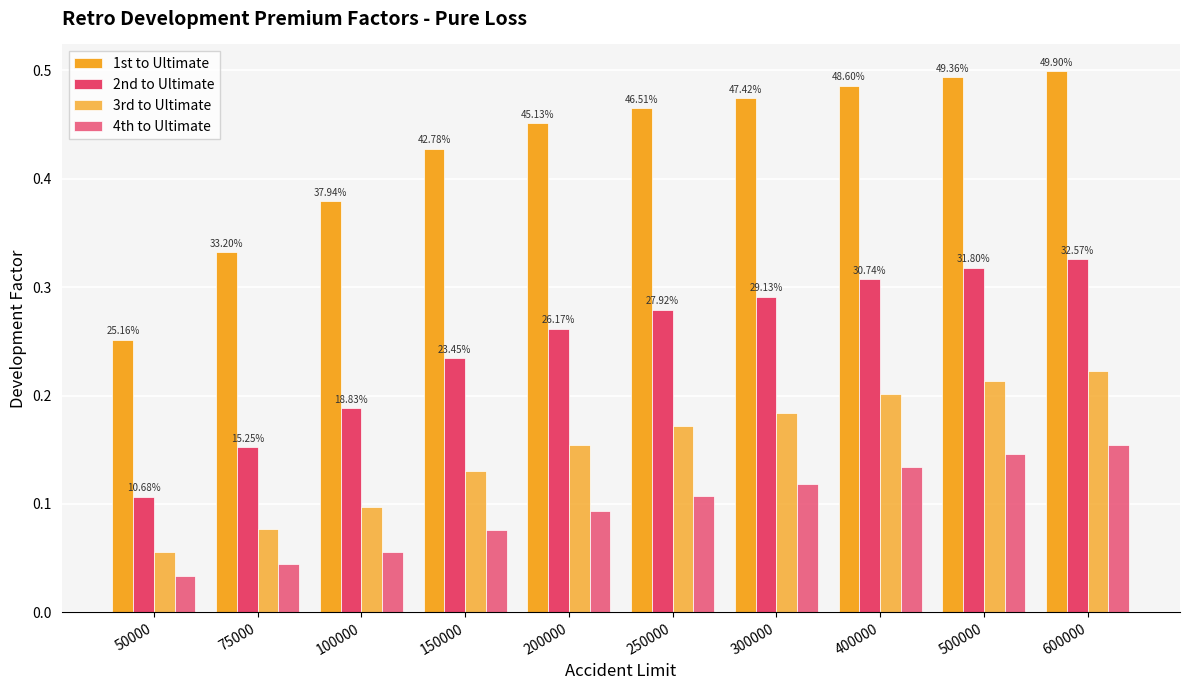

Count the 3rd to Ultimate values in the range 0 to 1.

10